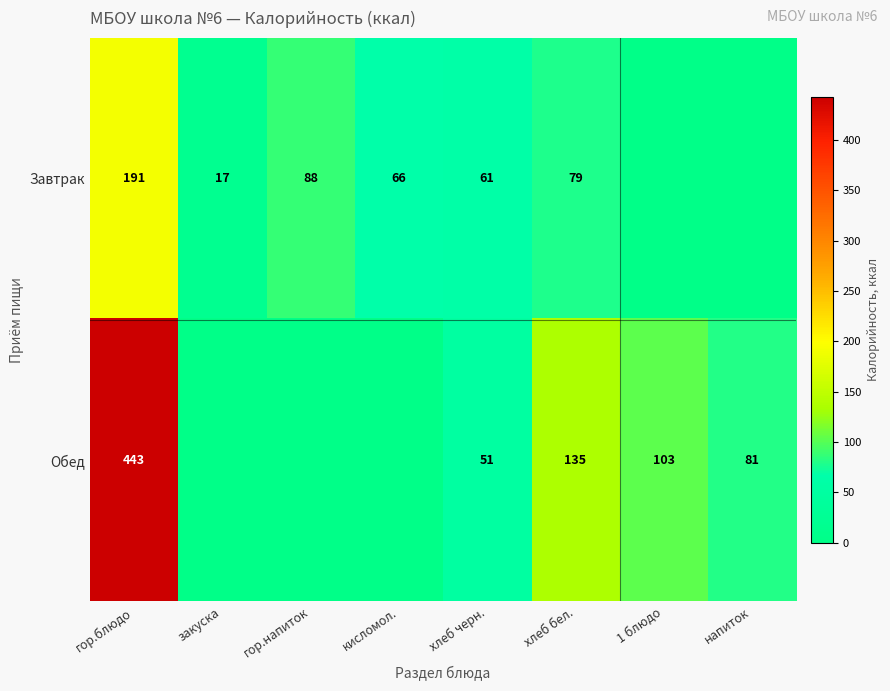

The value of Завтрак at хлеб черн. is 89. True or false?

False